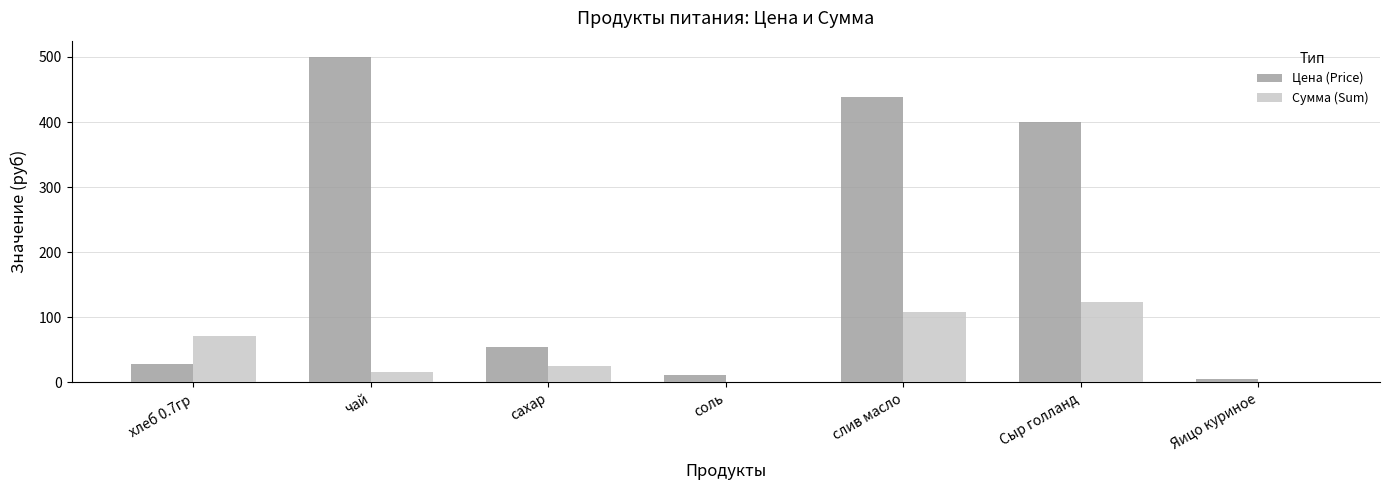

What is the total value across all series at Сыр голланд?

524.0